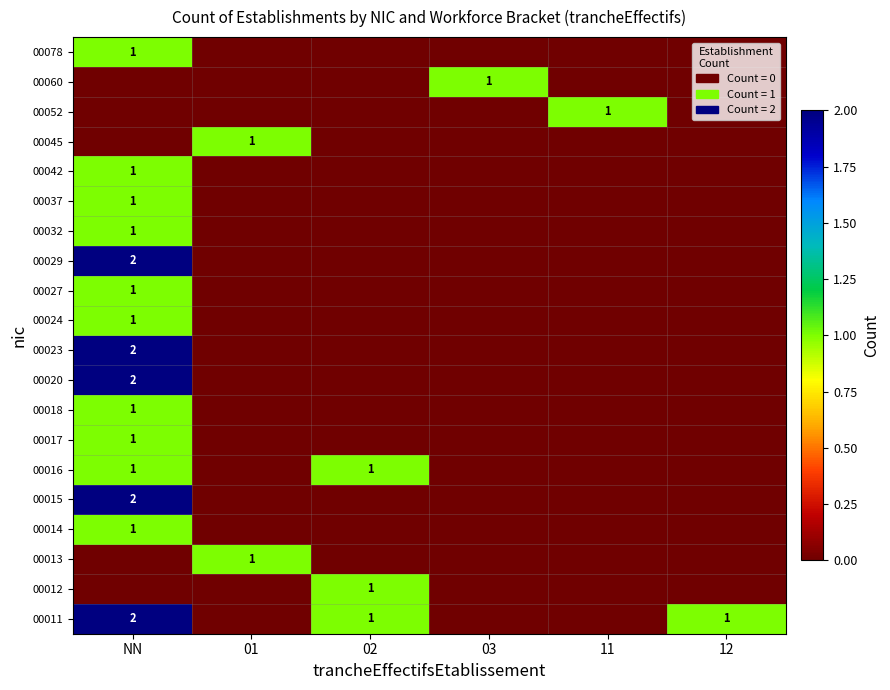

Is it true that 00011 equals 1 at 02?

True